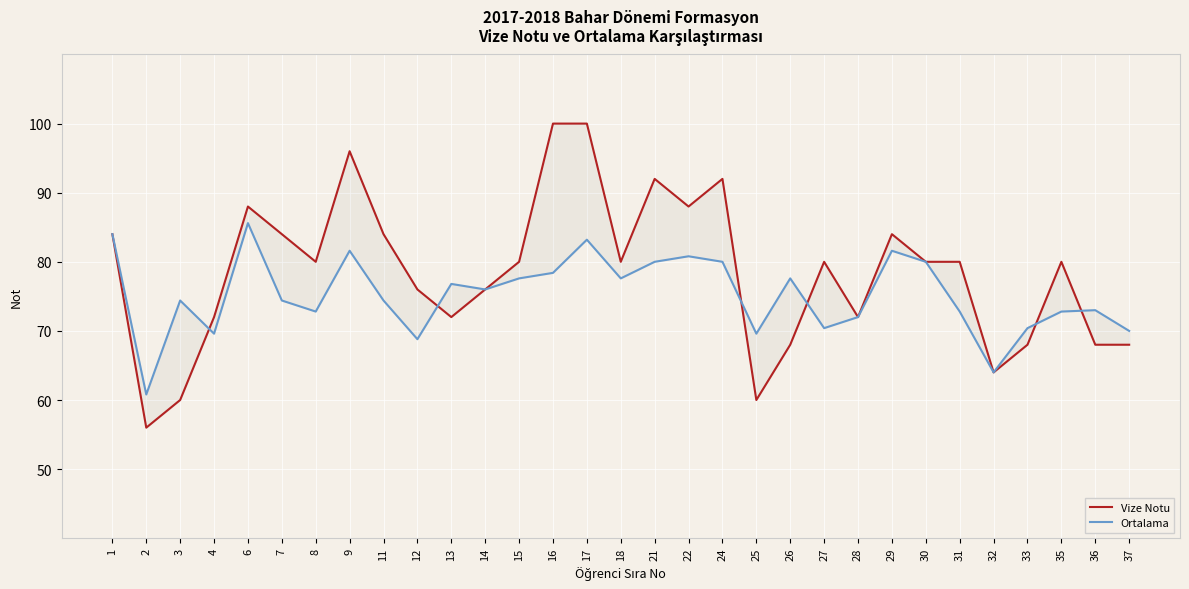

List the series in order of their overall mean, highest first.

Vize Notu, Ortalama